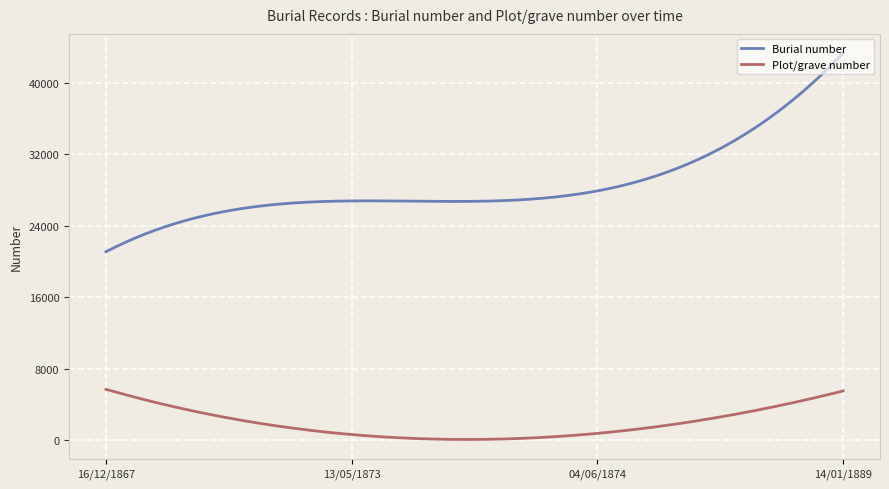

True or false: Burial number and Plot/grave number cross at least once.

False